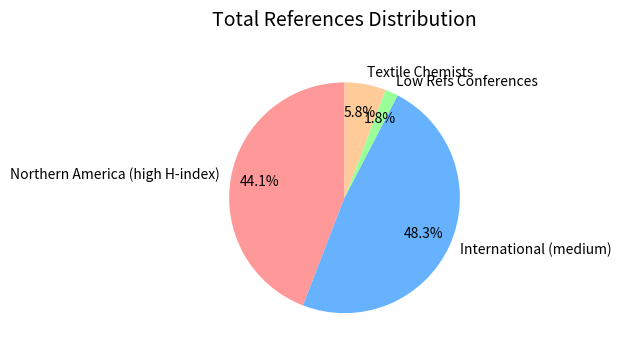

Do International (medium) and Northern America (high H-index) together represent more than half of the pie?

Yes